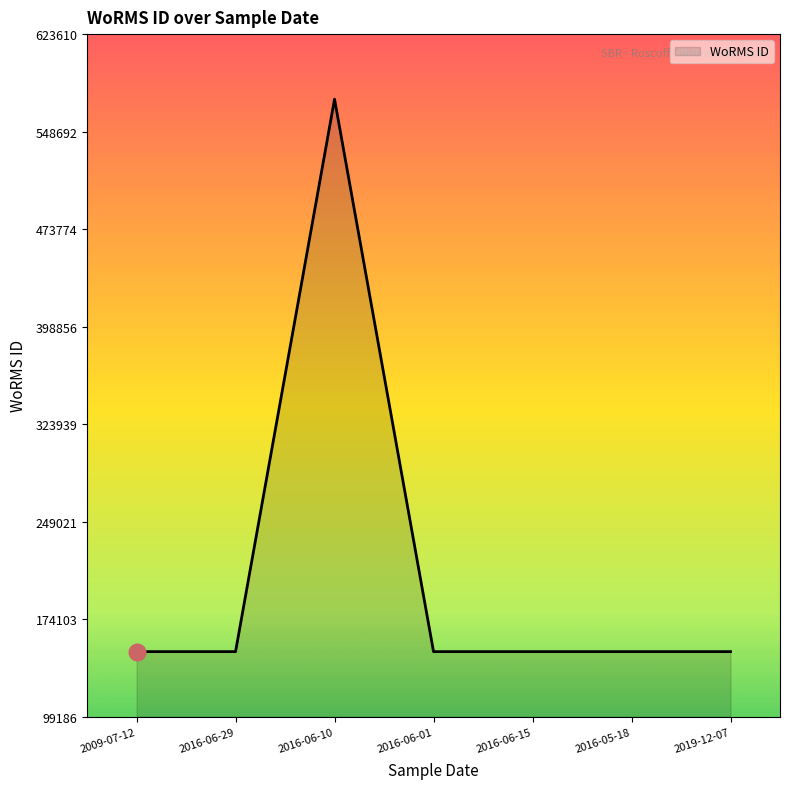

What is the average value?

209818